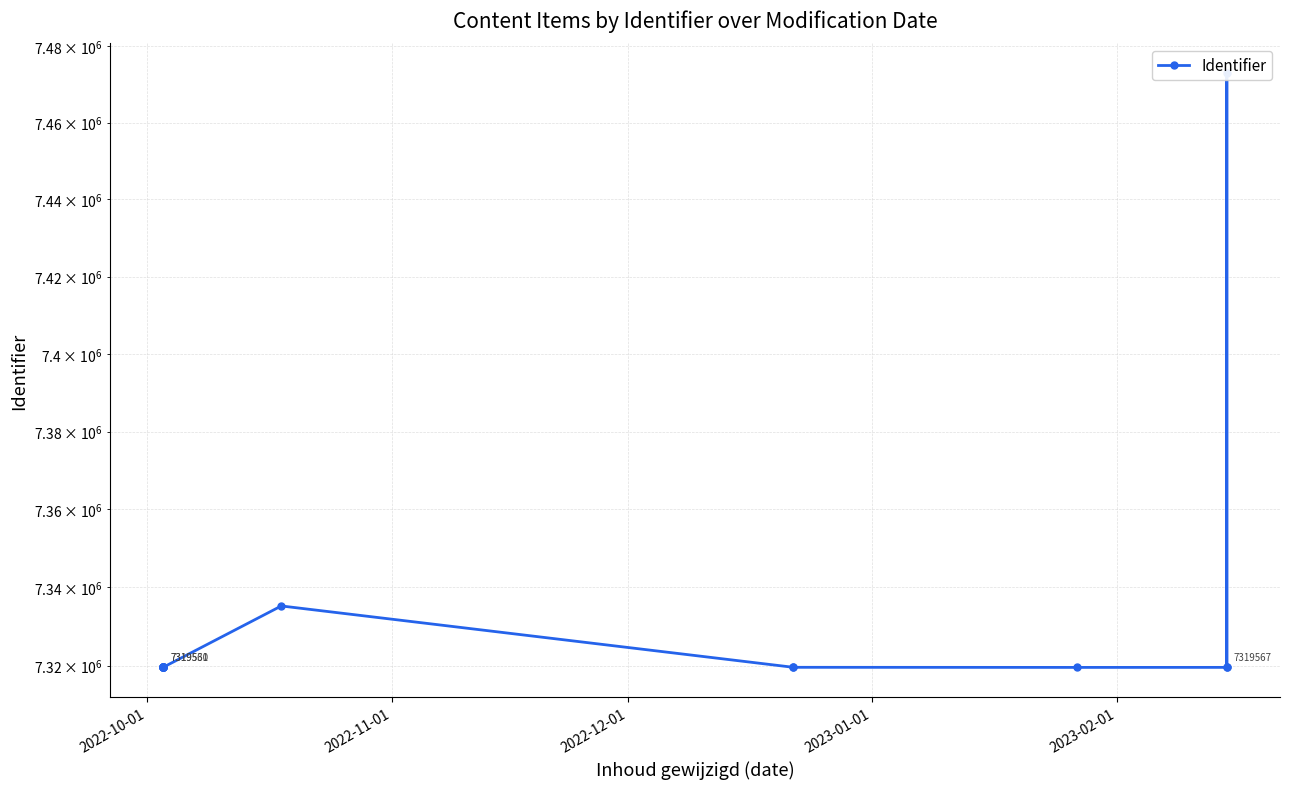

True or false: the data has more than 1 interior local peaks.

True